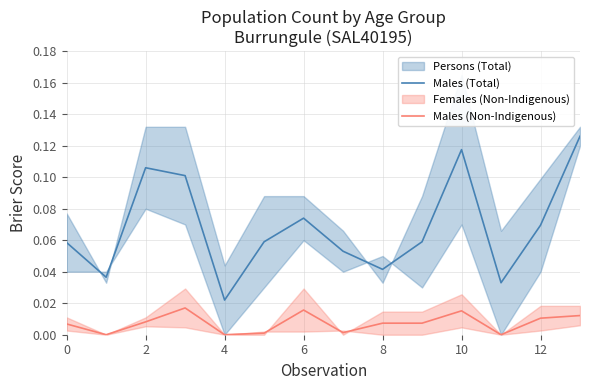

What is the value of the Males (Total) point at the 14th from the left?

0.1